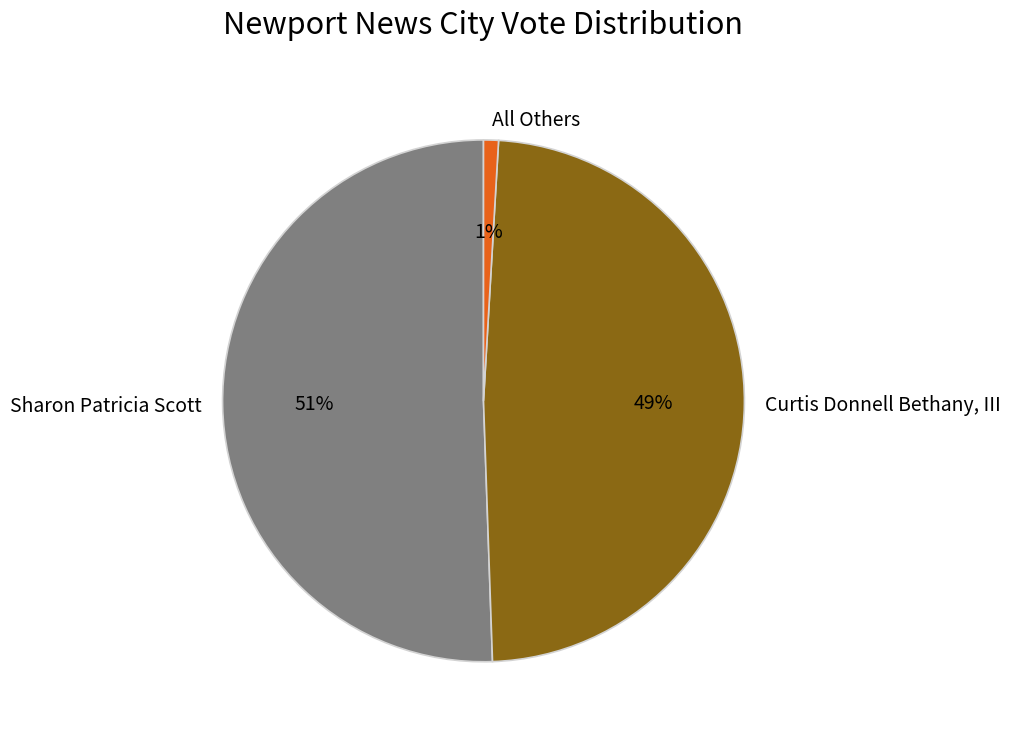

Count the number of slices in the pie.

3